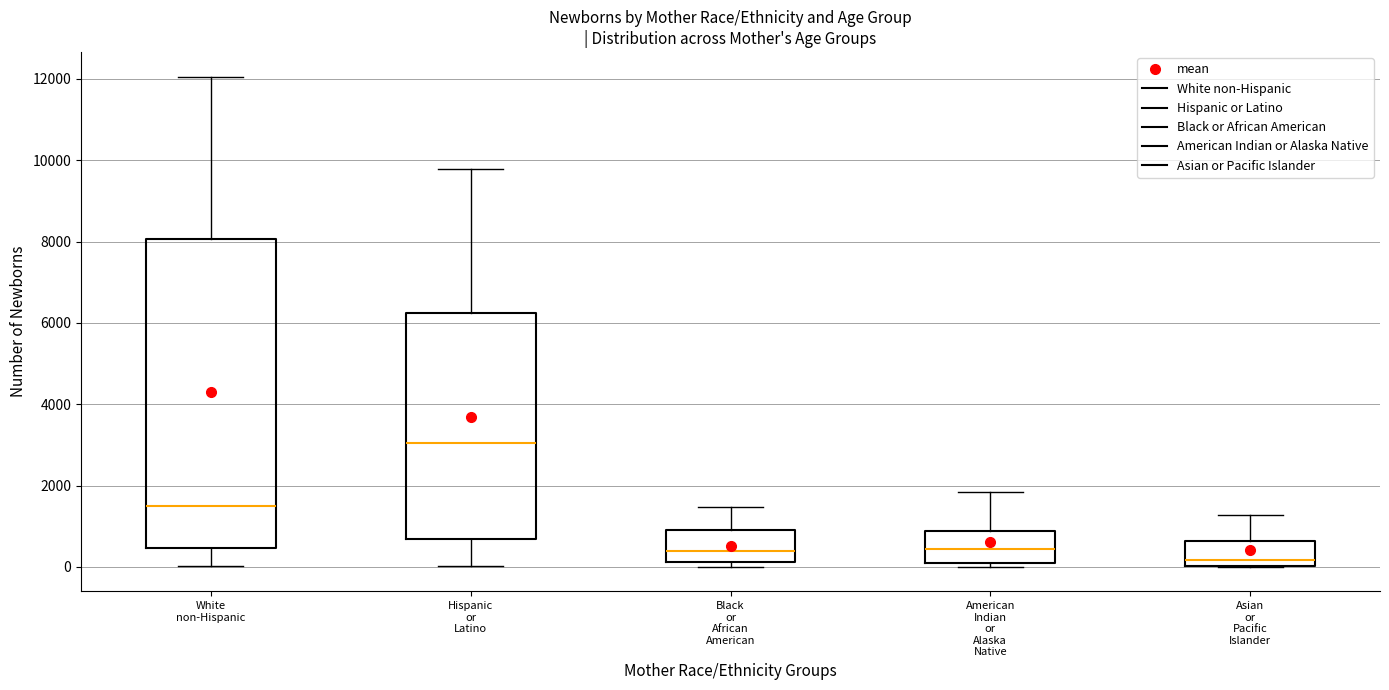

Where does the median line of the box for Hispanic or Latino sit on the y-axis? The values are not printed on the chart, so give them approximately, as read against the axis.

3000